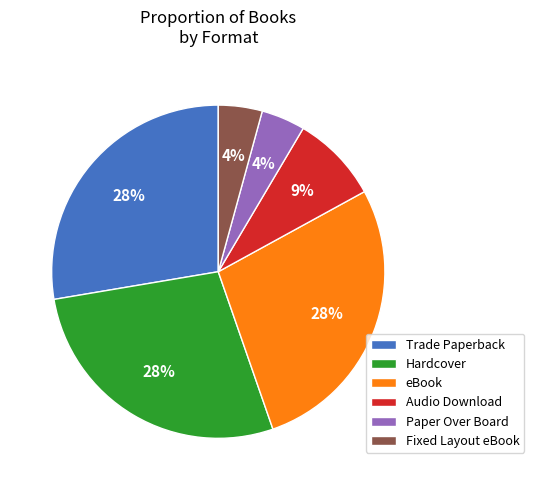

To the nearest percent, what is the average slice percentage?

17%